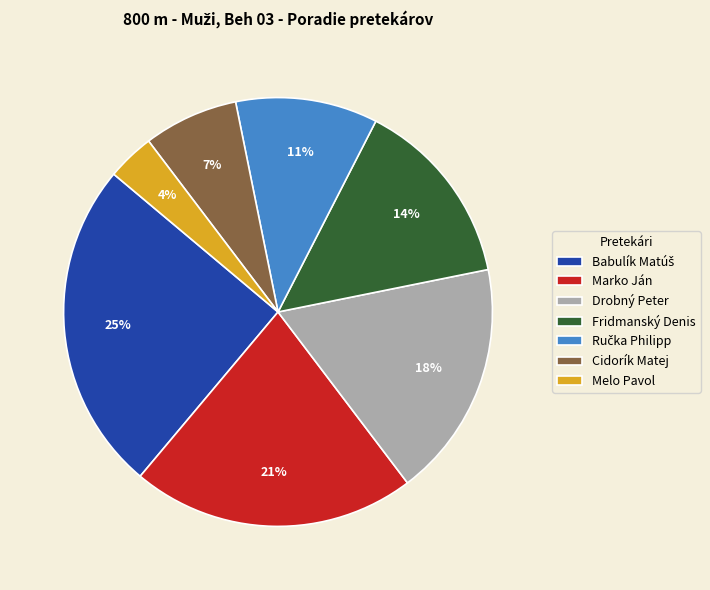

What percentage is the Melo Pavol slice, to the nearest percent?

4%